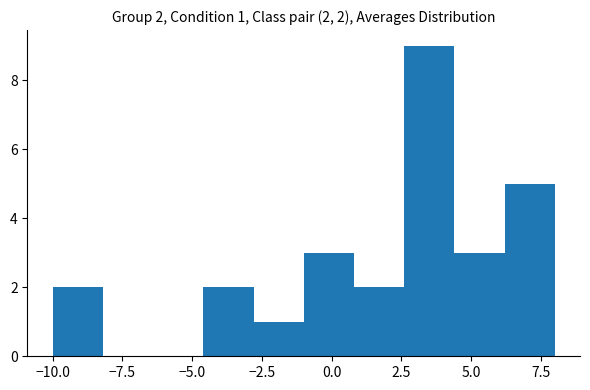

Read against the x-axis, roughly where is the centre of the tallest bar?

3.5